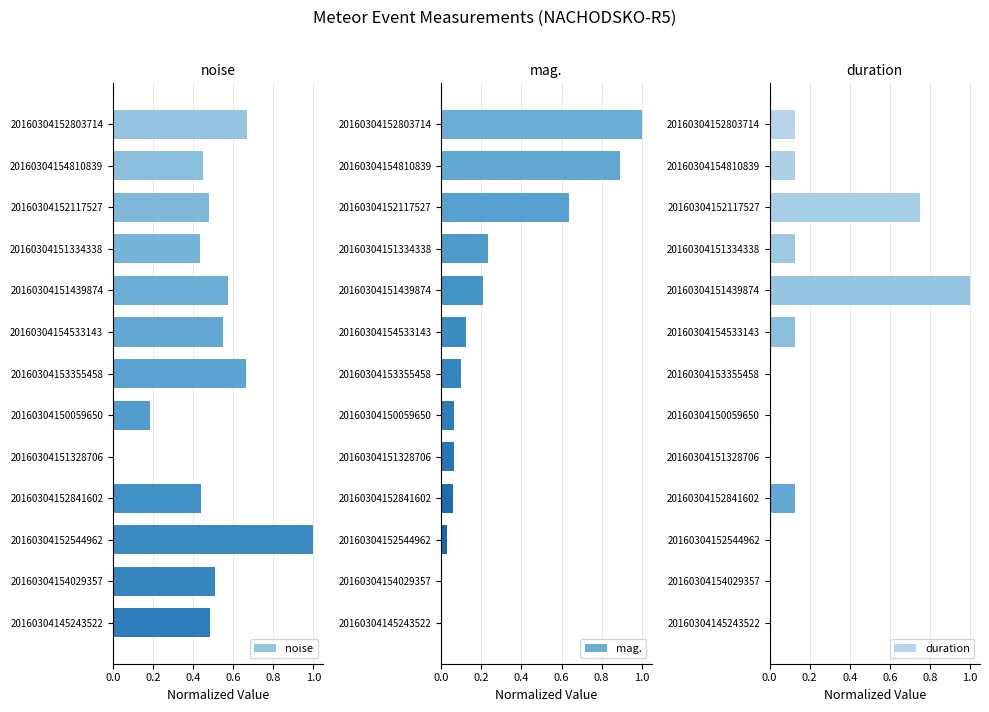

The noise series shows 0.3 at 20160304153355458. True or false?

False